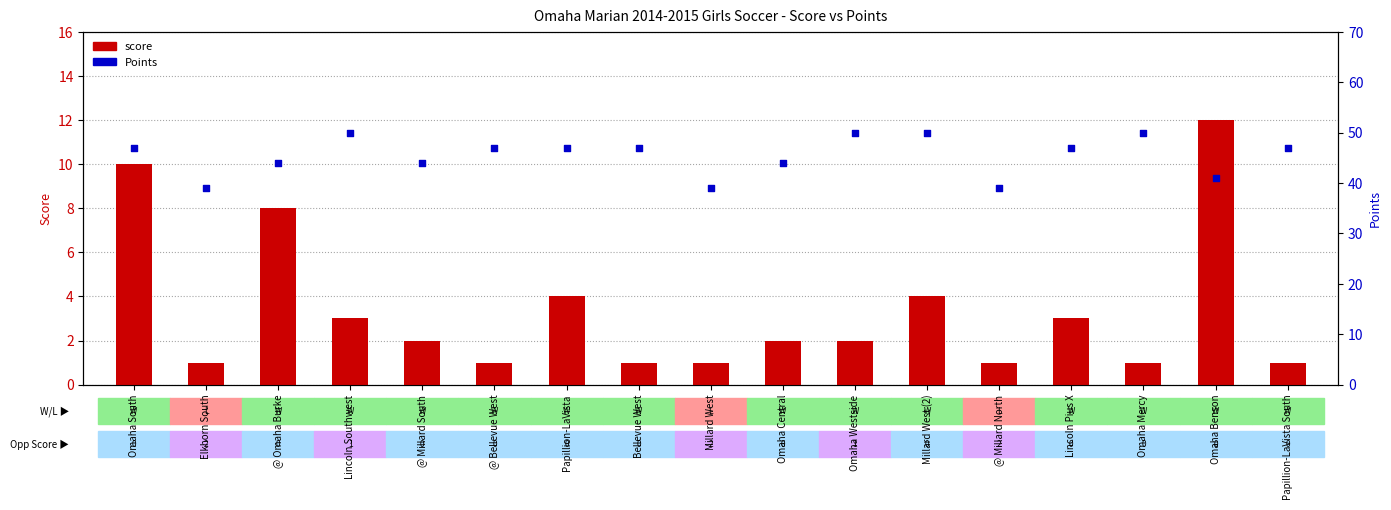

At which category is the sum across all series the highest?

Omaha South